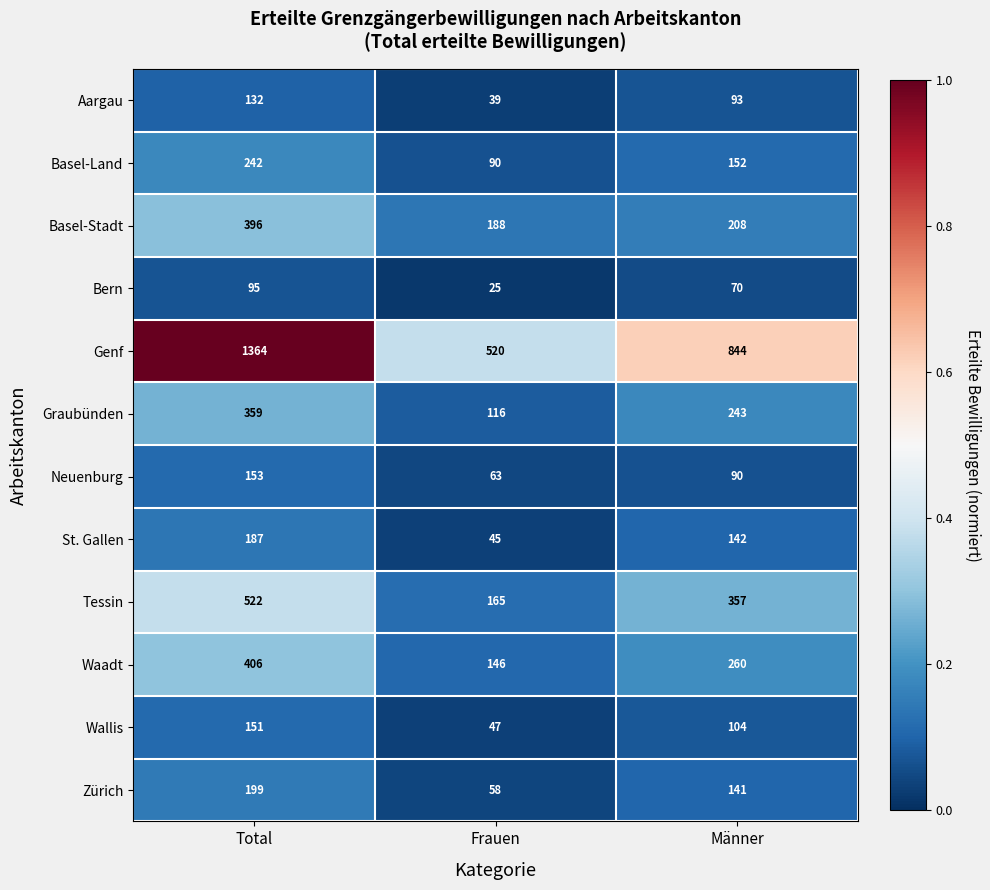

What is the difference between the second highest and minimum values in the Bern series?

45